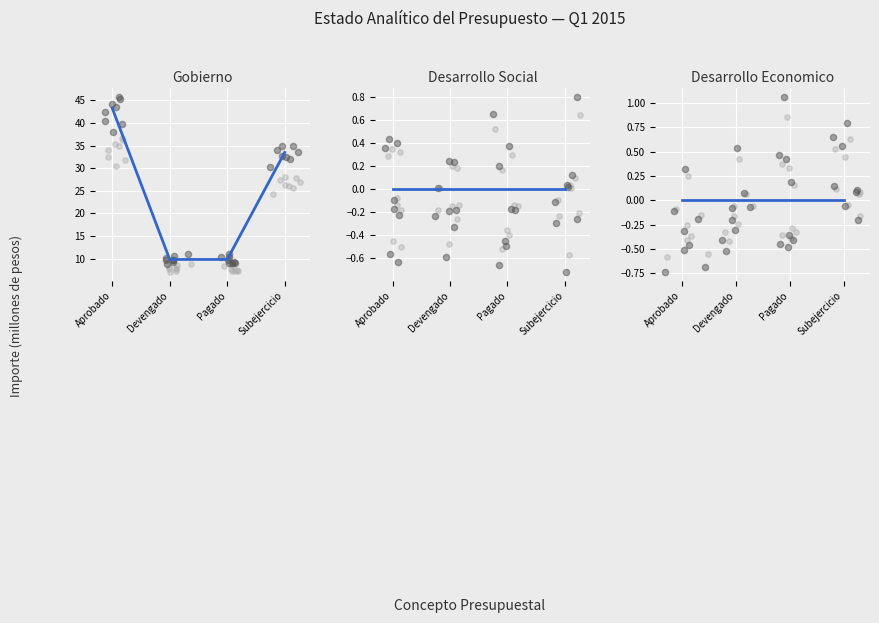

At how many categories does at least one series exceed 38?

1